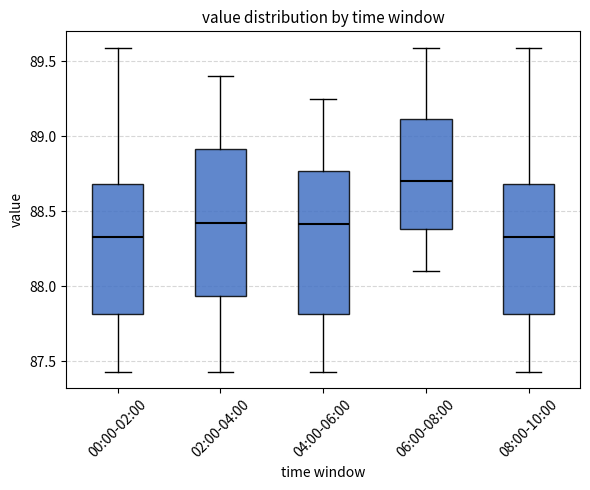

Which box has the highest median line?

06:00-08:00